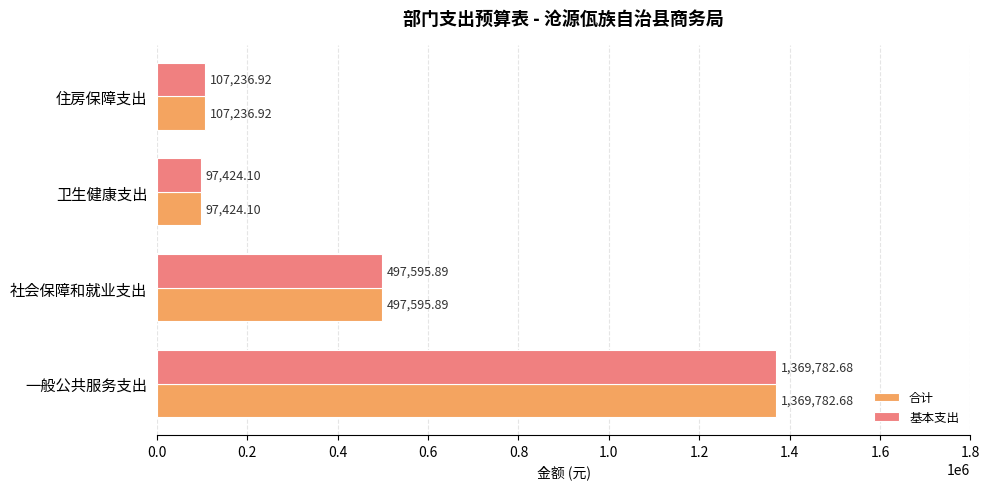

At how many categories does at least one series exceed 1363345?

1